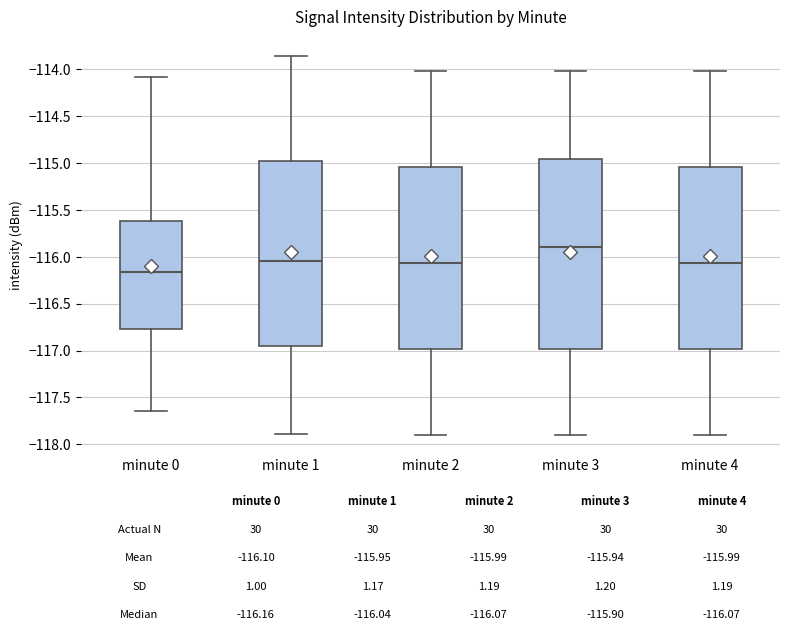

Which box's median line is the highest?

minute 3